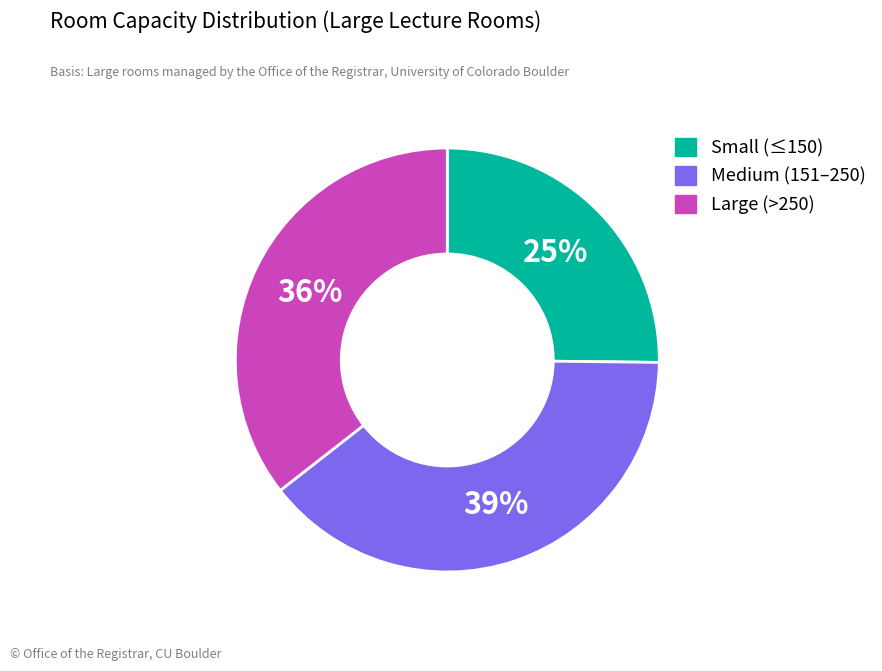

To the nearest percent, what is the average slice percentage?

33%